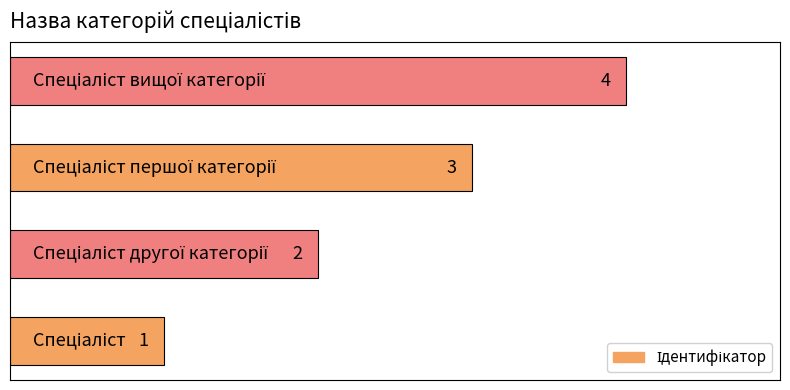

What is the maximum value shown in the chart?

4